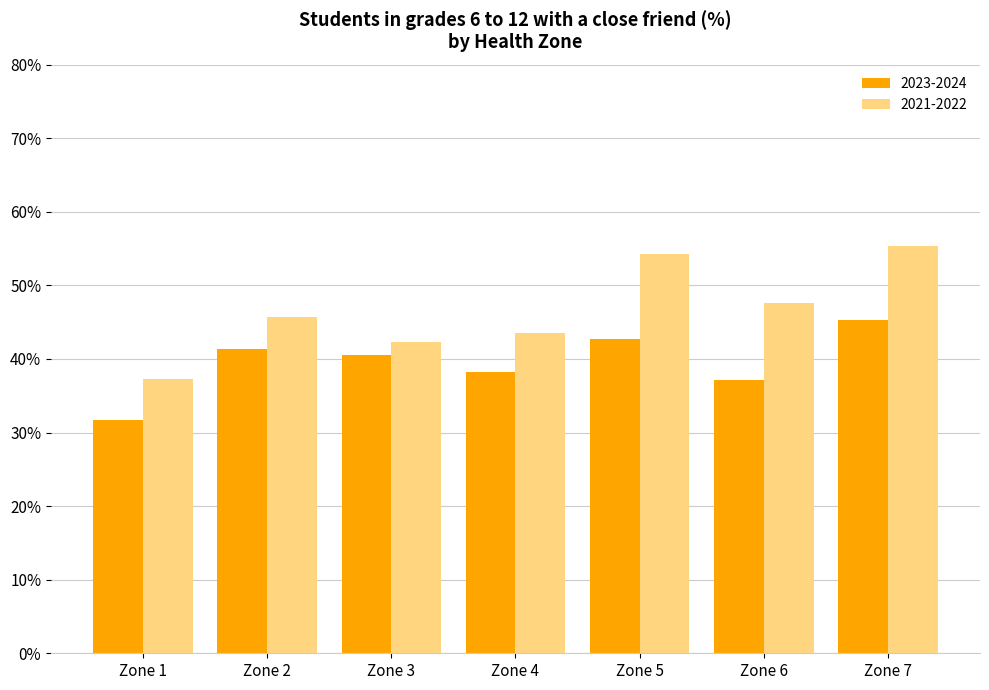

Reading left to right, list all the values displayed in this chart.

2023-2024: Zone 1=31.7	Zone 2=41.3	Zone 3=40.6	Zone 4=38.3	Zone 5=42.7	Zone 6=37.2	Zone 7=45.3
2021-2022: Zone 1=37.3	Zone 2=45.7	Zone 3=42.3	Zone 4=43.5	Zone 5=54.3	Zone 6=47.6	Zone 7=55.3